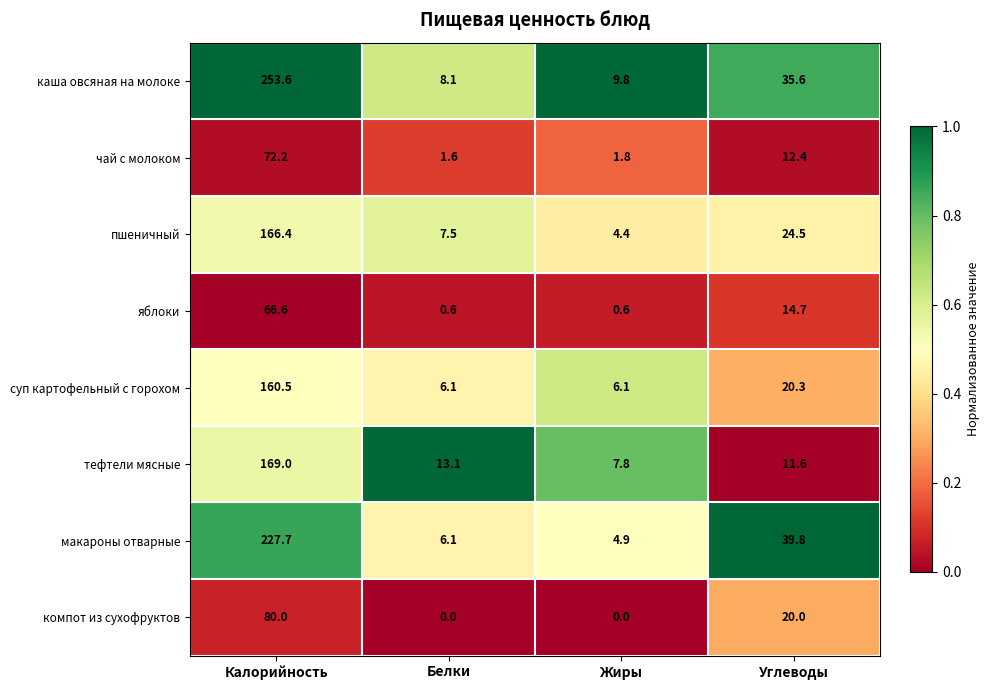

Which series has the largest range (max minus min)?

каша овсяная на молоке